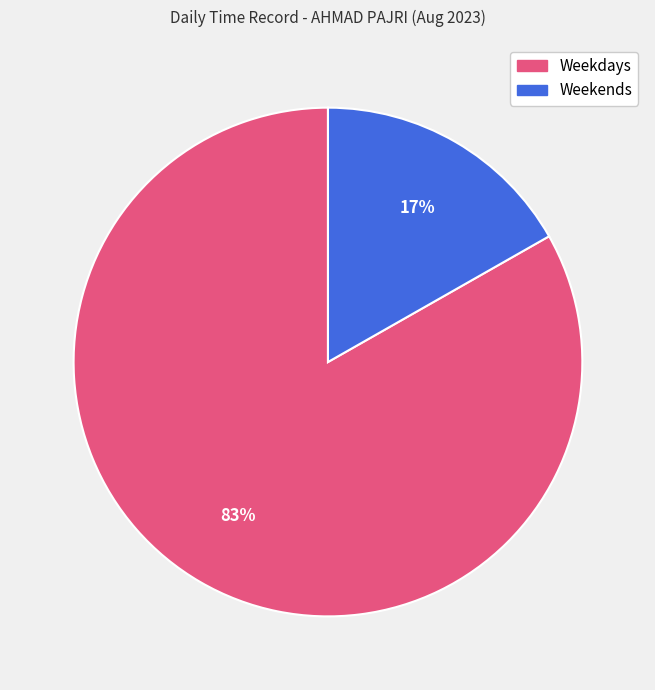

To the nearest percent, what is the difference between the largest and smallest slice percentages?

66%